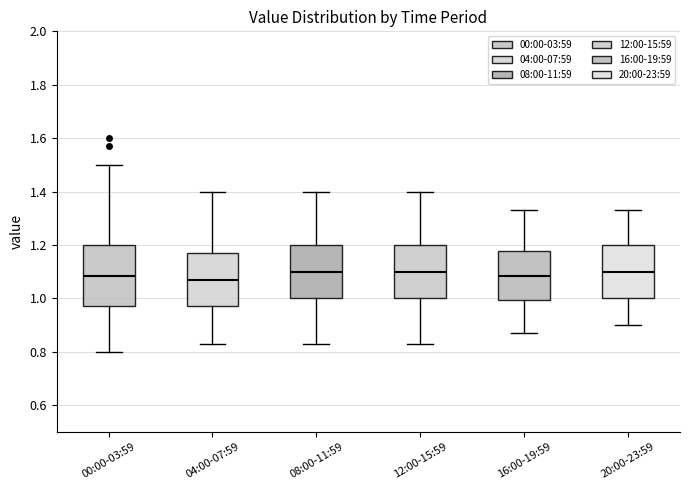

Reading left to right, transcribe this box plot: for each box, give where its median line is, the range the box spans, and where its two whiskers end, as read against the y-axis. The values are not printed on the chart, so give them approximately, as read against the axis.

00:00-03:59: median 1.08, box 0.98 to 1.20, whiskers 0.80 to 1.50
04:00-07:59: median 1.08, box 0.98 to 1.18, whiskers 0.84 to 1.40
08:00-11:59: median 1.10, box 1.00 to 1.20, whiskers 0.84 to 1.40
12:00-15:59: median 1.10, box 1.00 to 1.20, whiskers 0.84 to 1.40
16:00-19:59: median 1.08, box 1.00 to 1.18, whiskers 0.88 to 1.34
20:00-23:59: median 1.10, box 1.00 to 1.20, whiskers 0.90 to 1.34